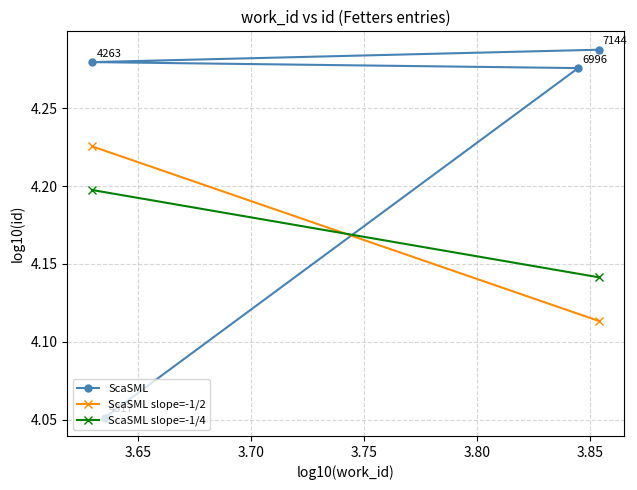

At which label is the value closest to 4?

4317